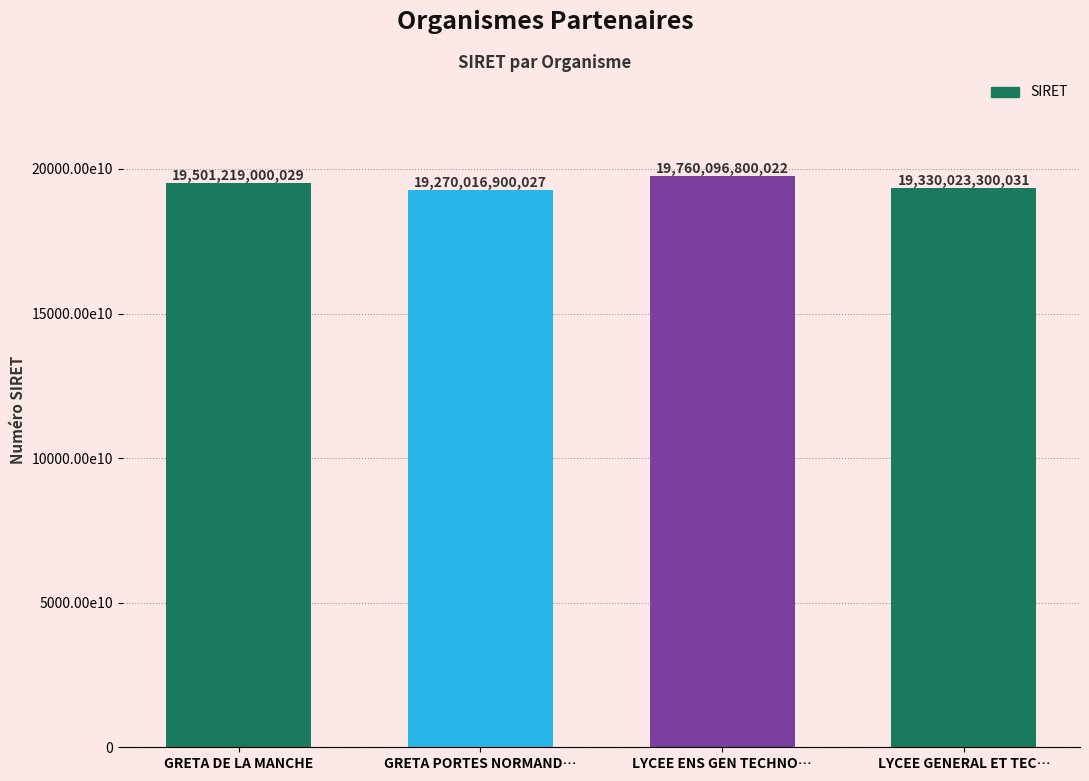

Rank the categories by value from highest to lowest.

LYCEE ENS GEN TECHNO…, GRETA DE LA MANCHE, LYCEE GENERAL ET TEC…, GRETA PORTES NORMAND…